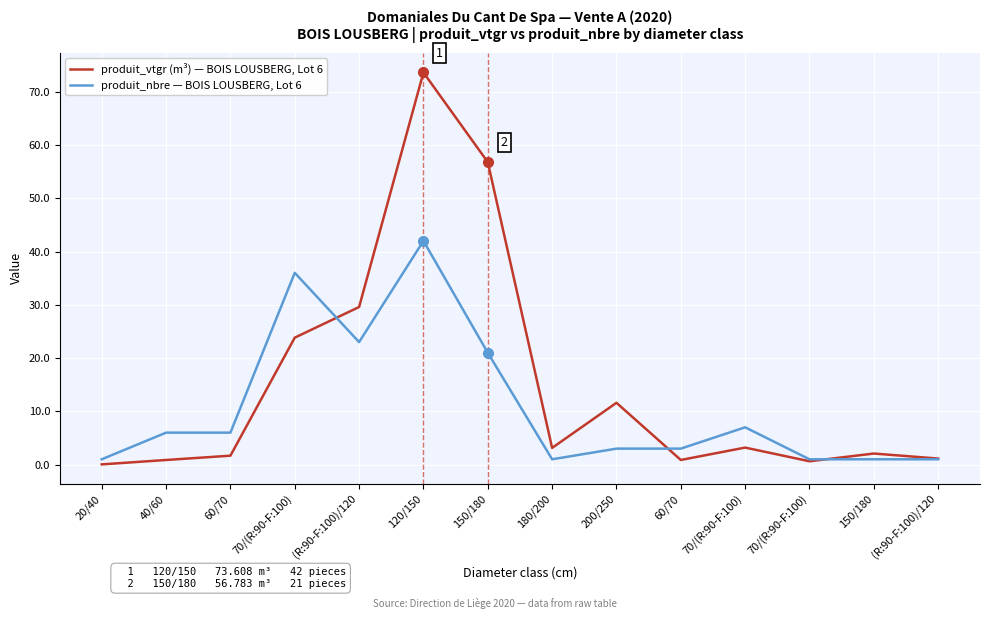

What is the label of the 3rd point from the left?

60/70